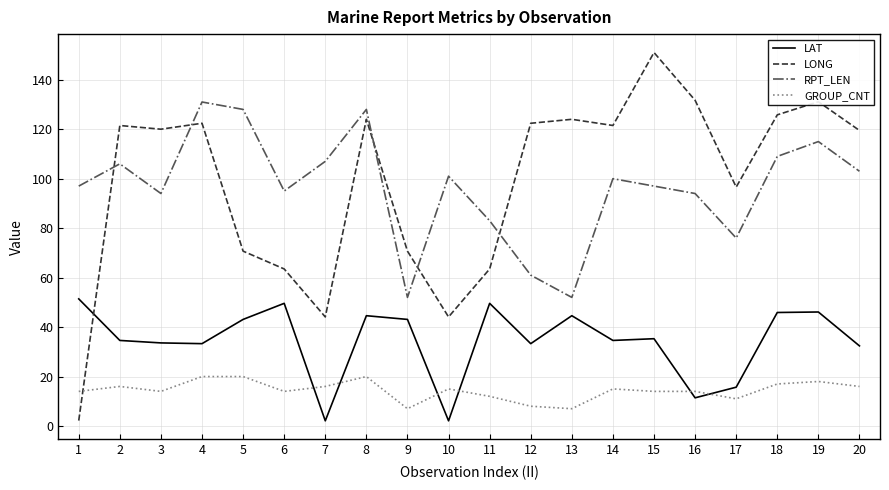

Which category has the highest value across all series?

15